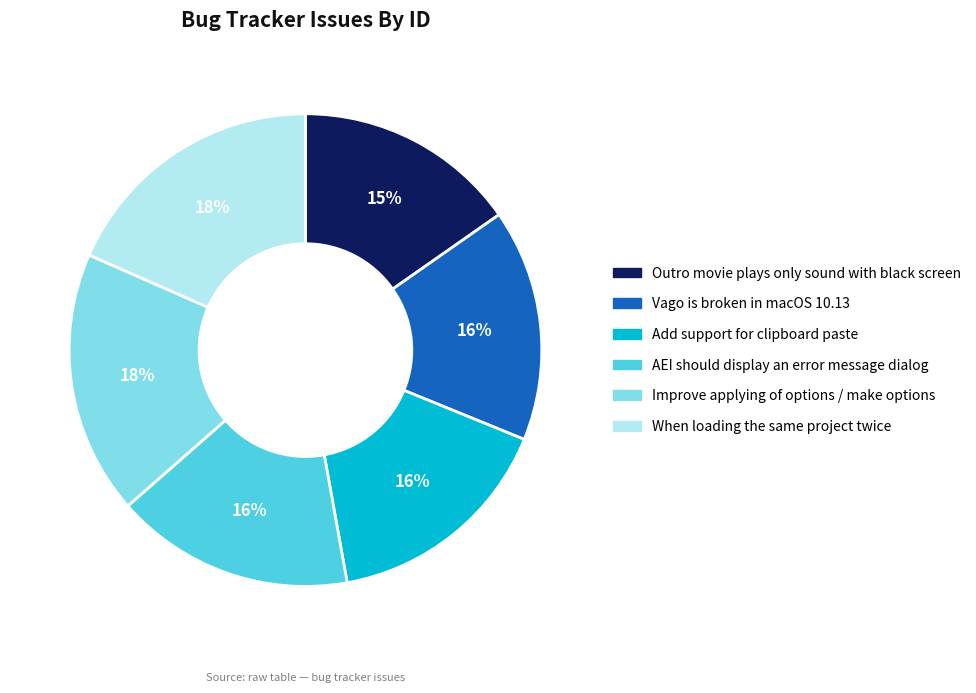

To the nearest percent, what is the difference between the largest and smallest slice percentages?

3%